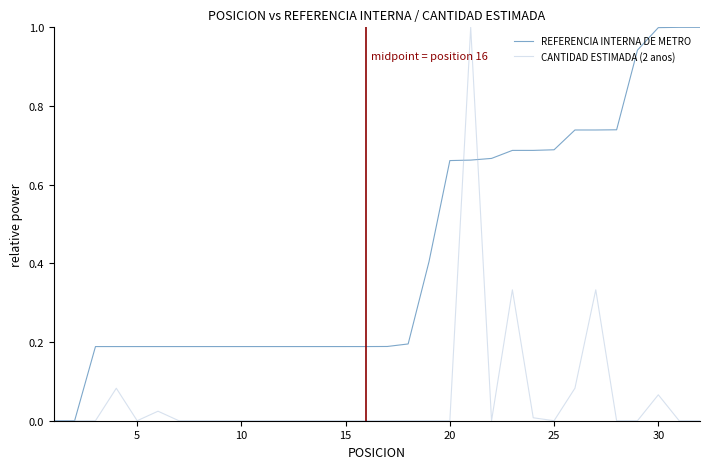

Rank the series by their average value, from highest to lowest.

REFERENCIA INTERNA DE METRO, CANTIDAD ESTIMADA (2 anos)